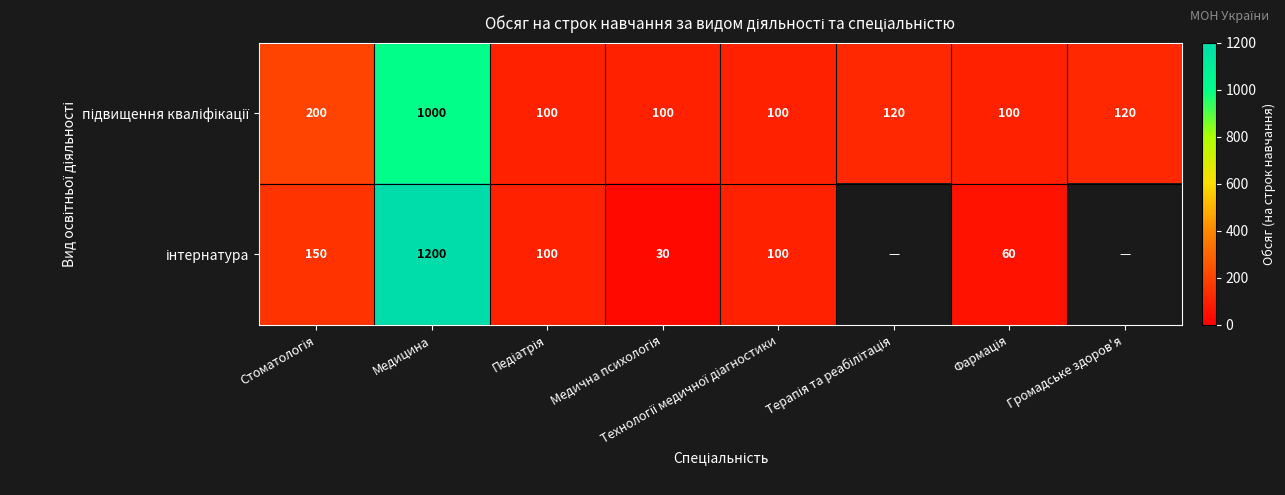

At how many categories does at least one series exceed 101?

4